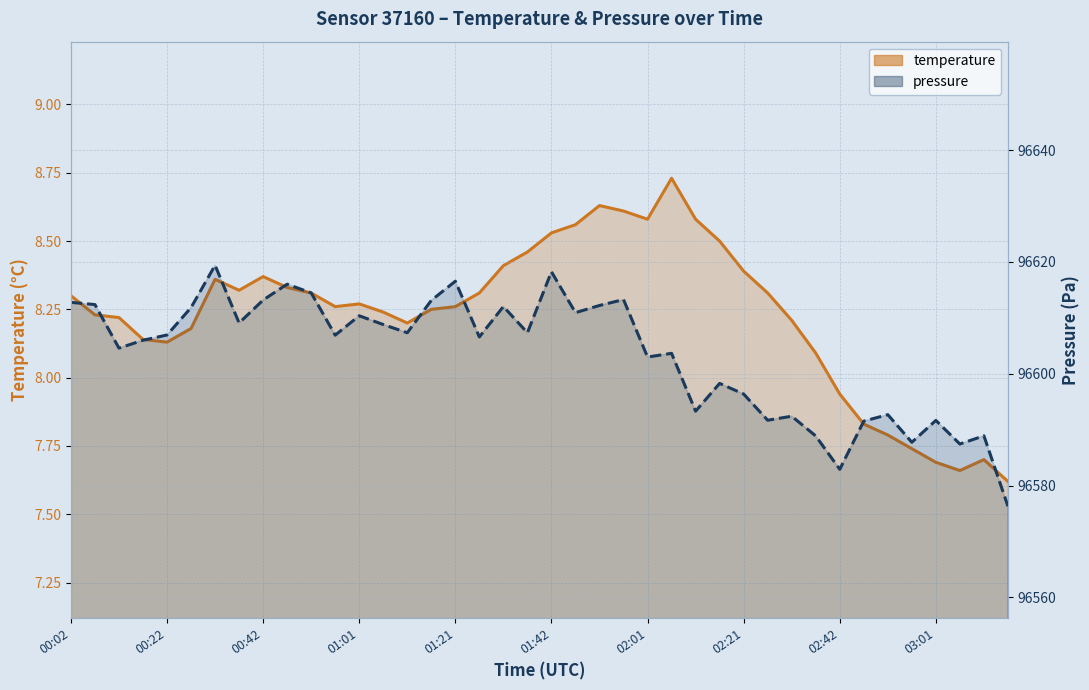

Is it true that pressure_norm equals 96616.0 at 00:47?

True